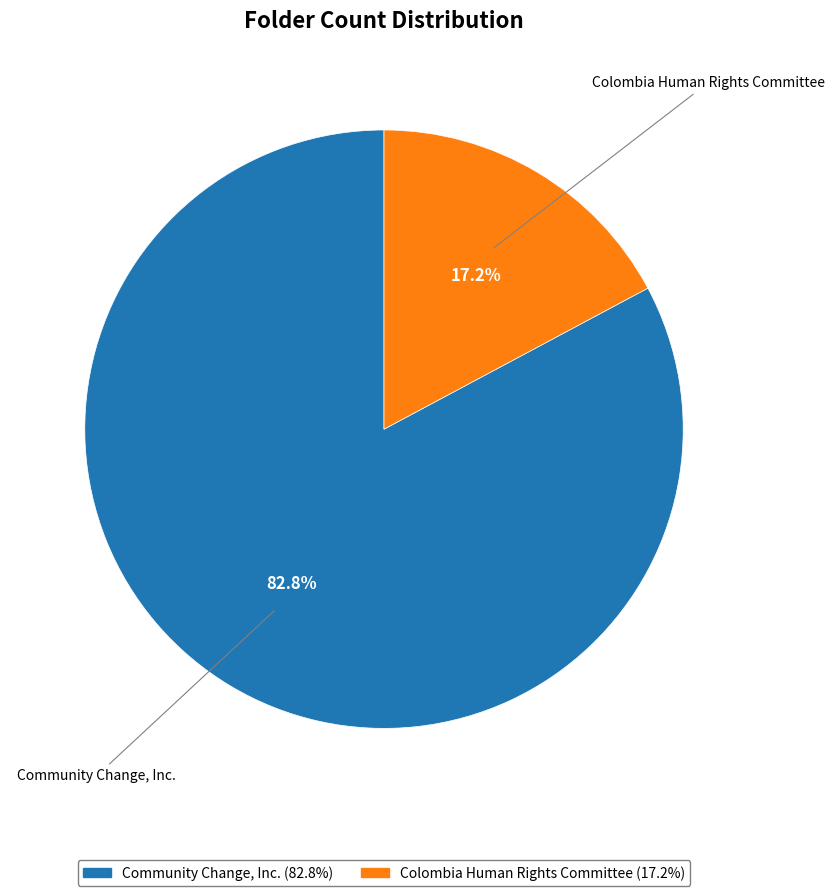

Which slice is the largest?

Community Change, Inc.